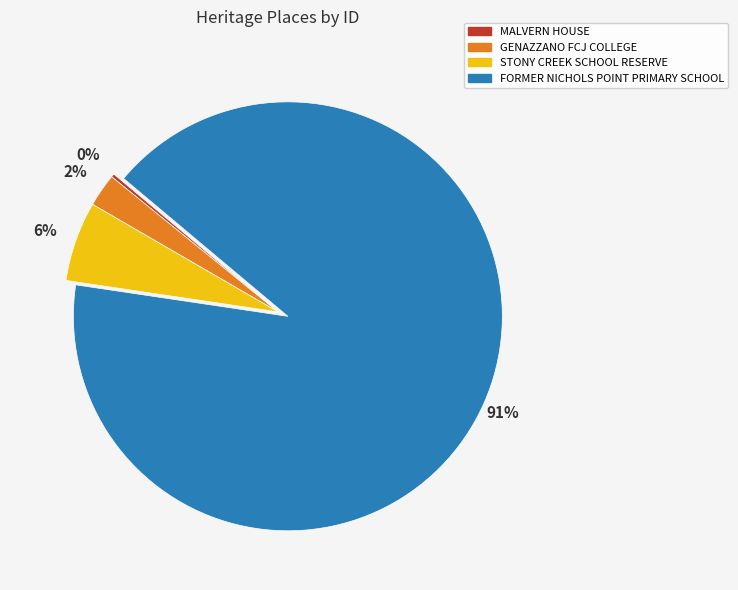

Which has a higher value, GENAZZANO FCJ COLLEGE or FORMER NICHOLS POINT PRIMARY SCHOOL?

FORMER NICHOLS POINT PRIMARY SCHOOL